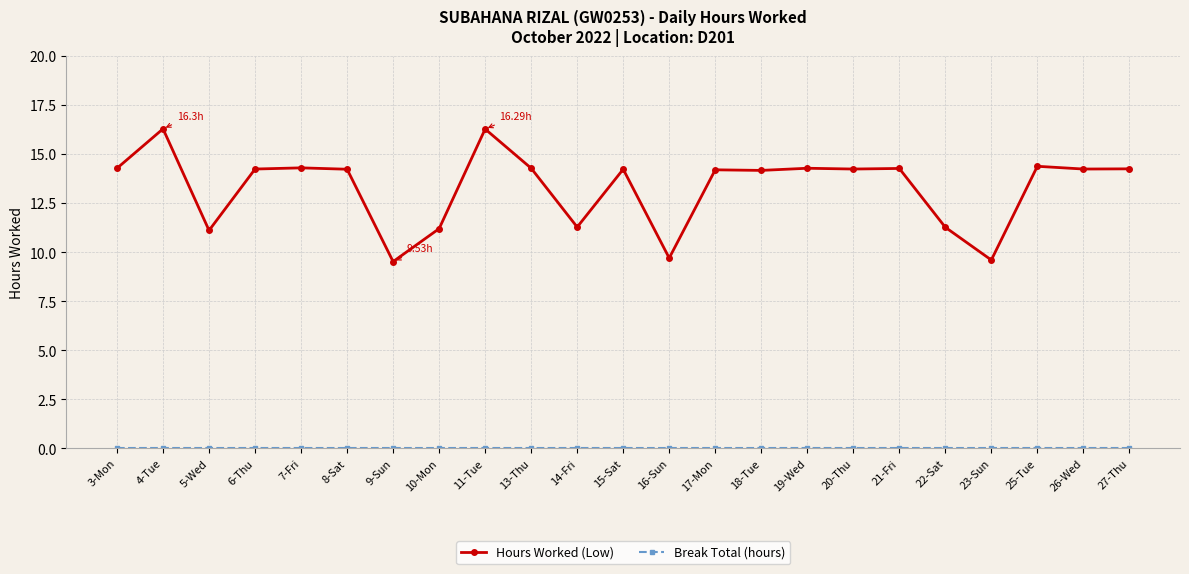

Which series has the largest total across all categories?

Hours Worked (Low)